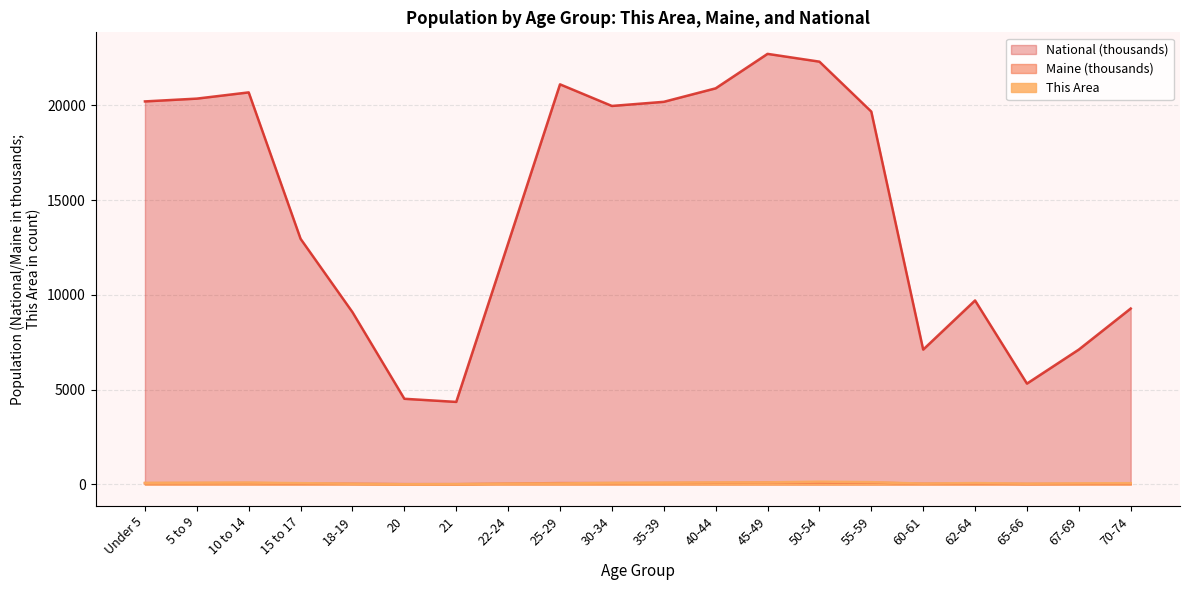

True or false: This Area and National intersect in this chart.

False